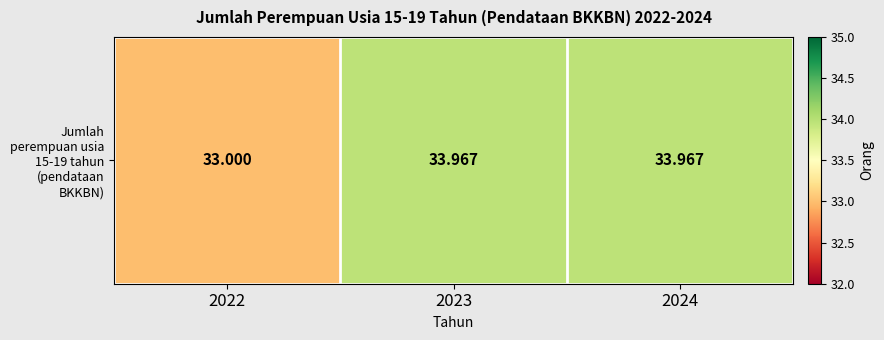

Between 2024 and 2023, which is larger?

2024